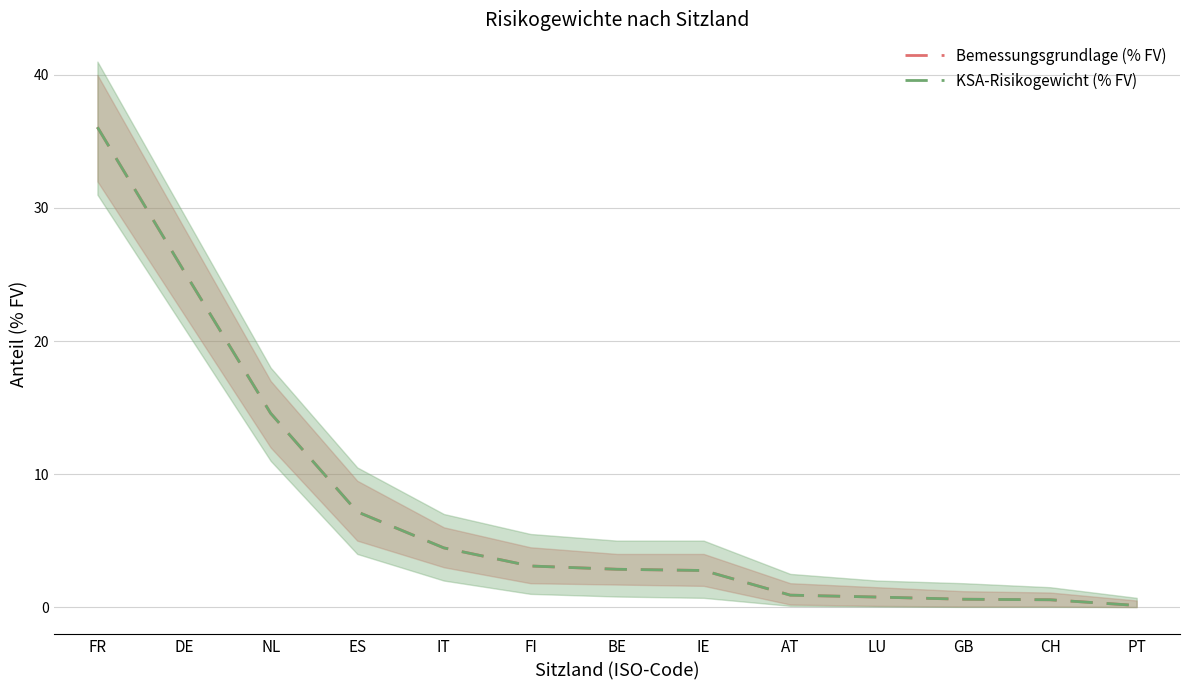

At which category is the sum across all series the highest?

FR